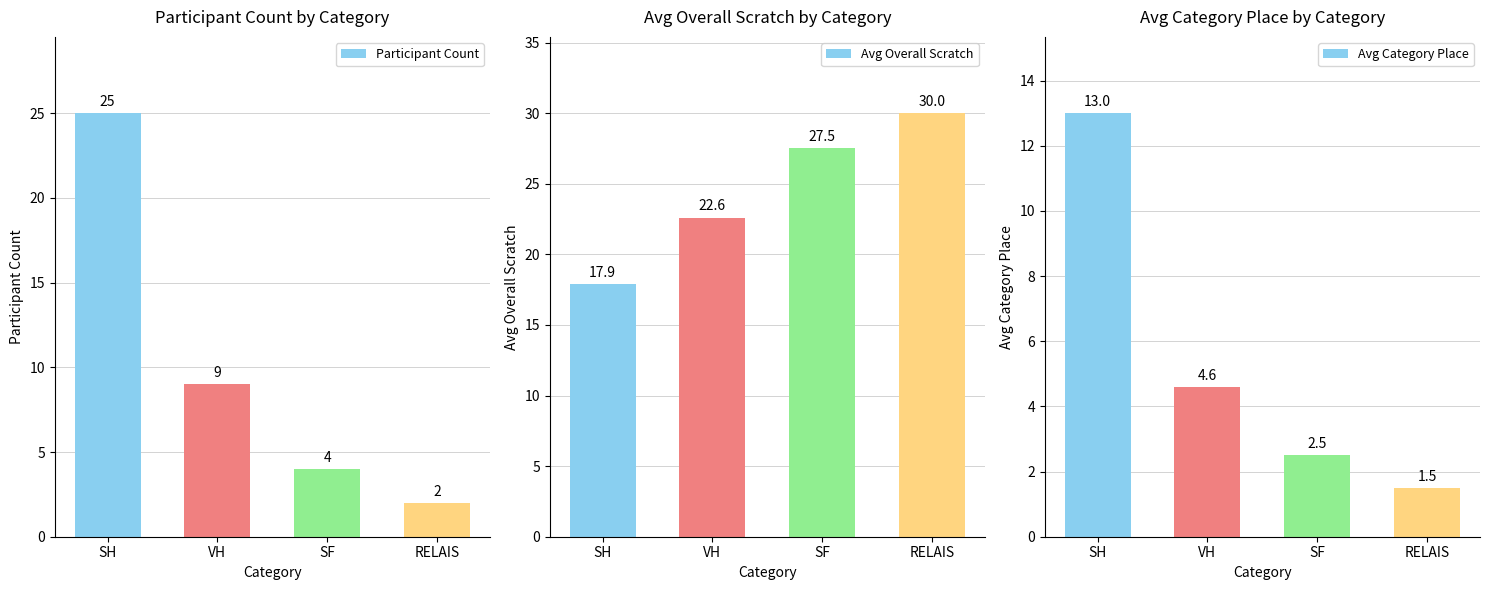

What is the difference between the highest and lowest values at SH?

12.0